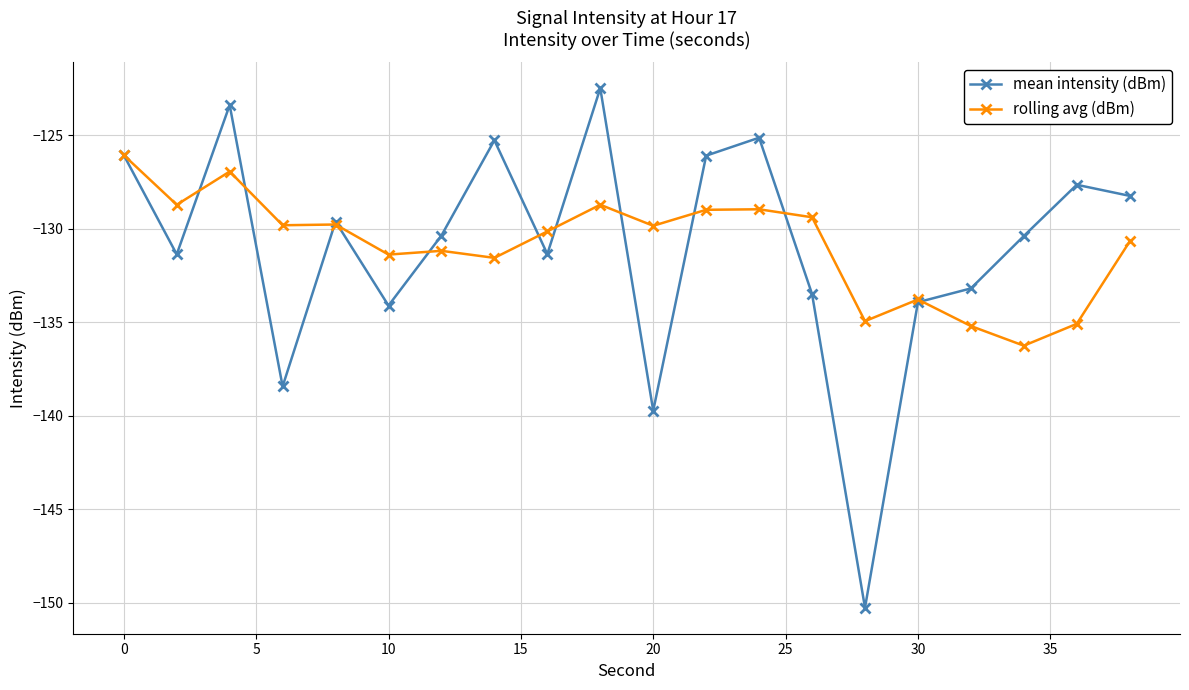

What is the difference between the maximum and minimum values in the rolling avg (dBm) series?

10.2